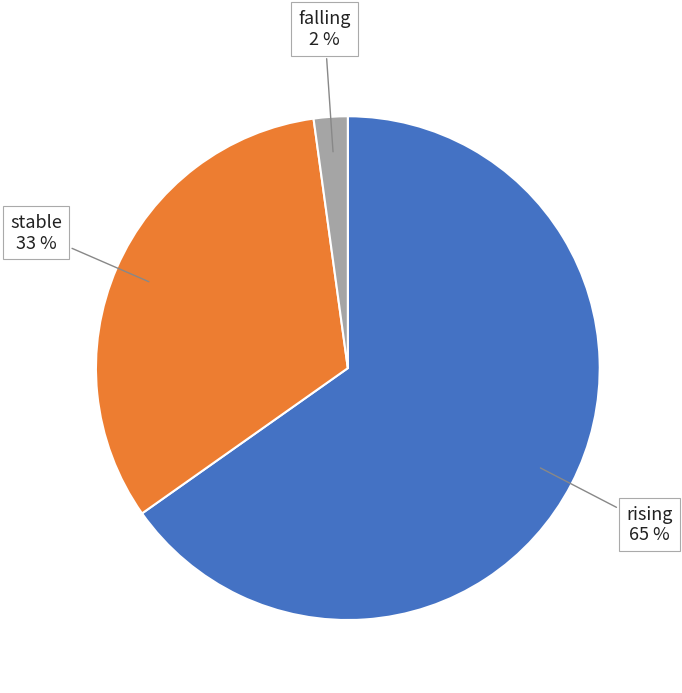

Which slice is the smallest?

falling